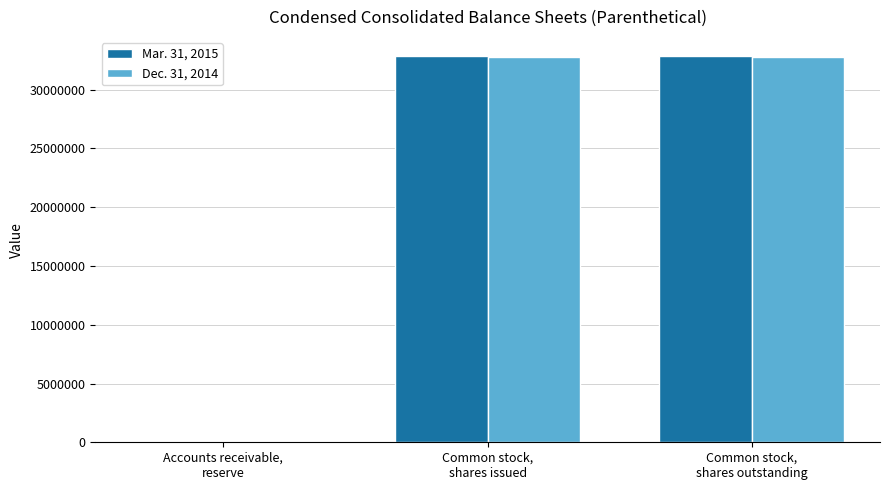

Reading right to left, list all the values displayed in this chart.

Mar. 31, 2015: 32851500	32851500	41222
Dec. 31, 2014: 32774374	32774374	40644